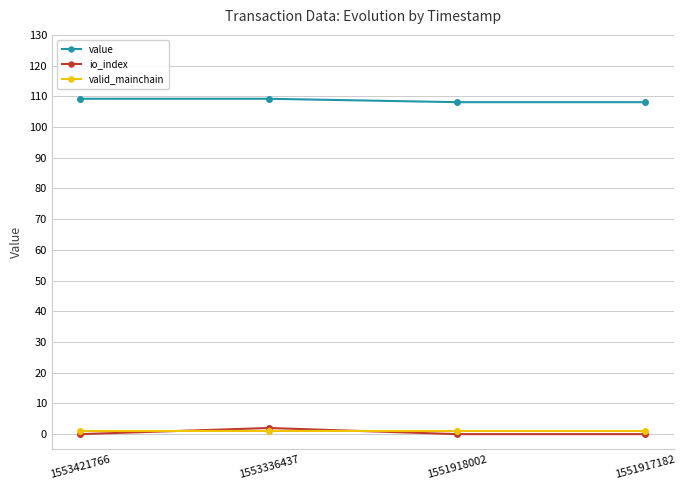

At how many categories does at least one series exceed 28?

4